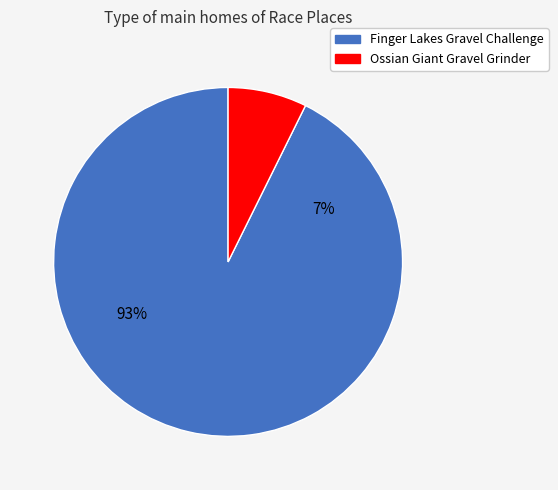

Rank the categories by value from highest to lowest.

Finger Lakes Gravel Challenge, Ossian Giant Gravel Grinder